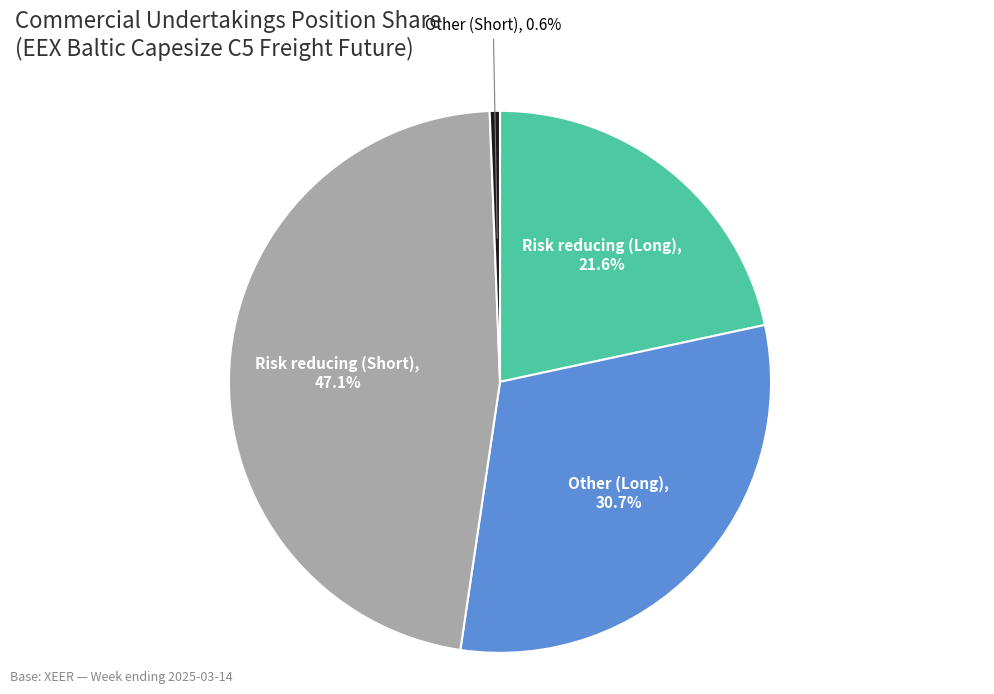

To the nearest percent, what is the average slice percentage?

25%